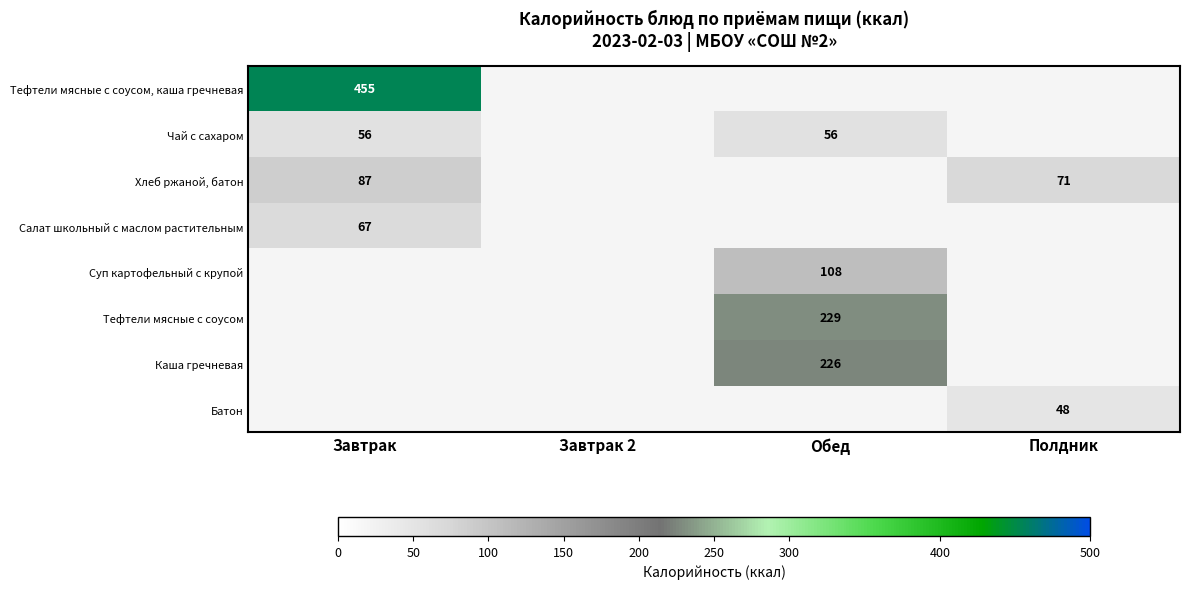

The Батон series shows 48 at Полдник. True or false?

True